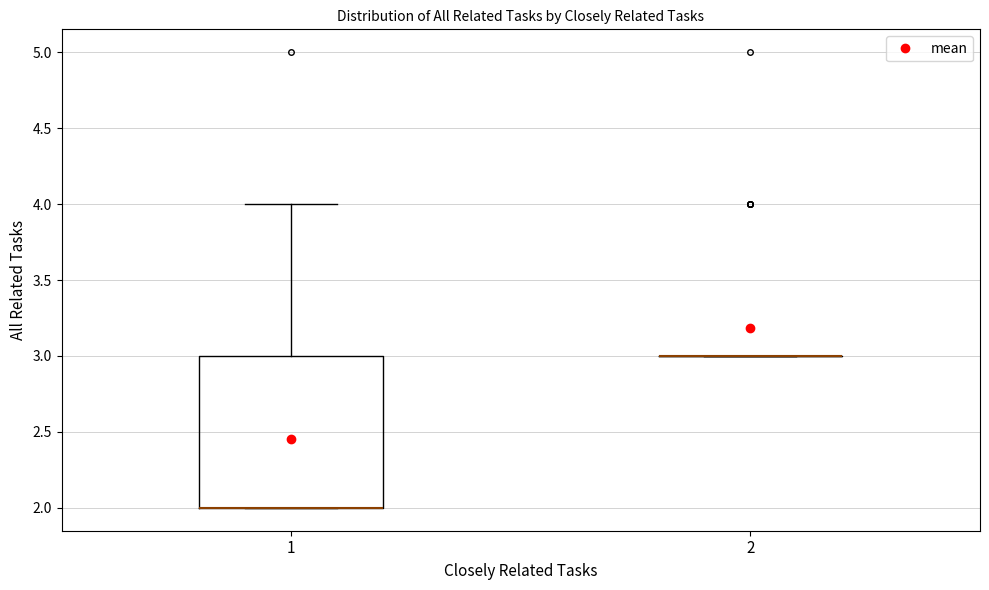

Reading left to right, read every box against the y-axis: the position of its median line, the range the box covers, and the ends of its whiskers. The values are not printed on the chart, so give them approximately, as read against the axis.

1: median 2 (drawn on the box's lower edge), box 2 to 3, whiskers 2 to 4
2: box collapsed to a line at 3, whiskers 3 to 3